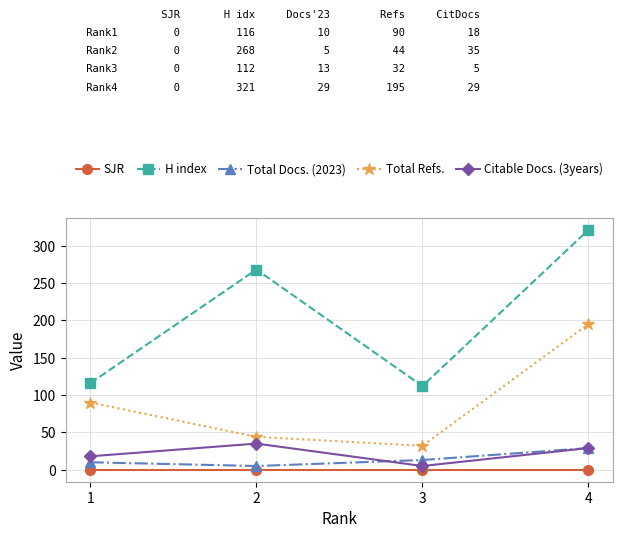

How many lines are shown in the chart?

5